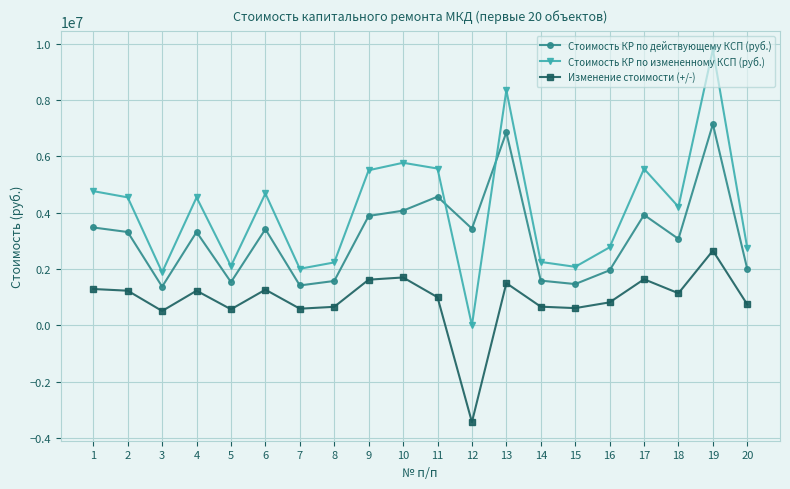

How many series are shown in this chart?

3